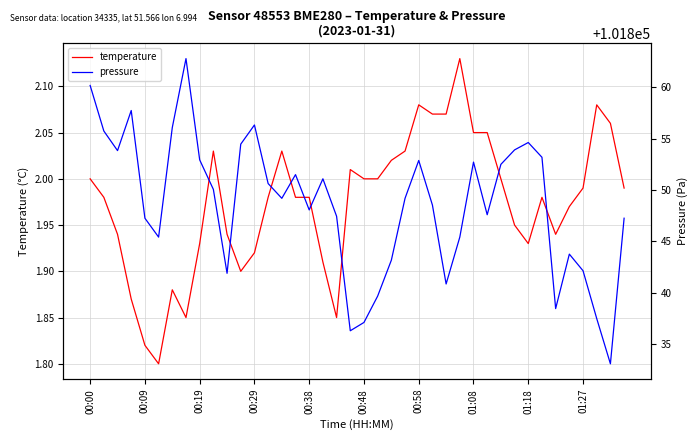

List the labels in order of temperature value, largest first.

27, 24, 37, 25, 26, 38, 28, 29, 01:27, 14, 23, 22, 19, 00:00, 20, 21, 30, 36, 39, 00:09, 13, 15, 16, 33, 35, 31, 00:19, 10, 34, 01:18, 32, 12, 17, 11, 00:58, 00:29, 01:08, 18, 00:38, 00:48